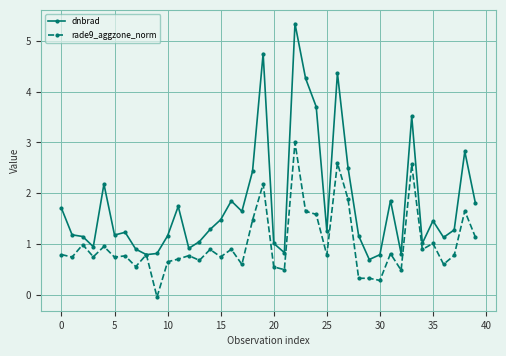

List the series in order of their overall mean, lowest first.

rade9_aggzone_norm, dnbrad